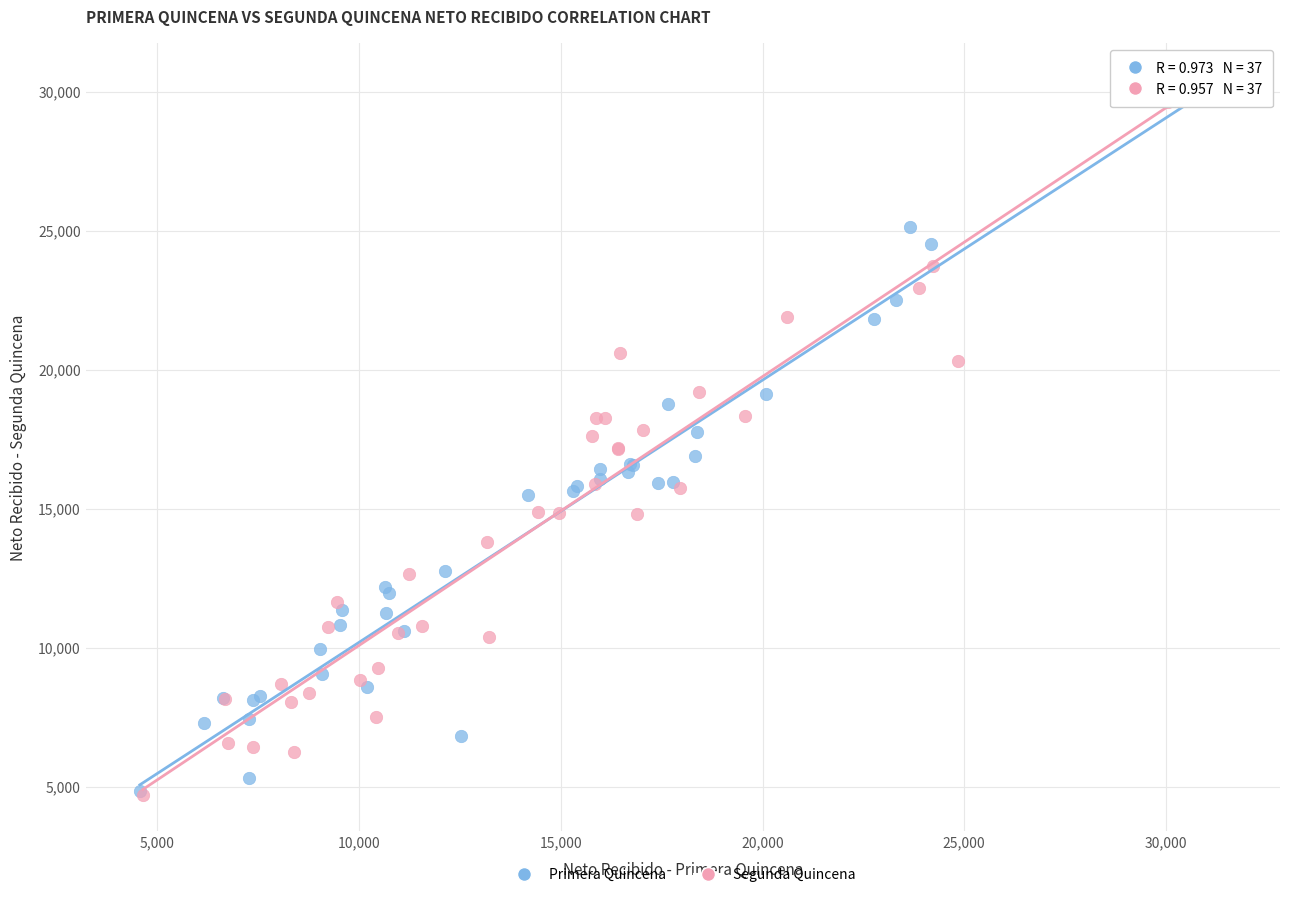

Which series has the largest Y range (max minus min)?

Primera Quincena